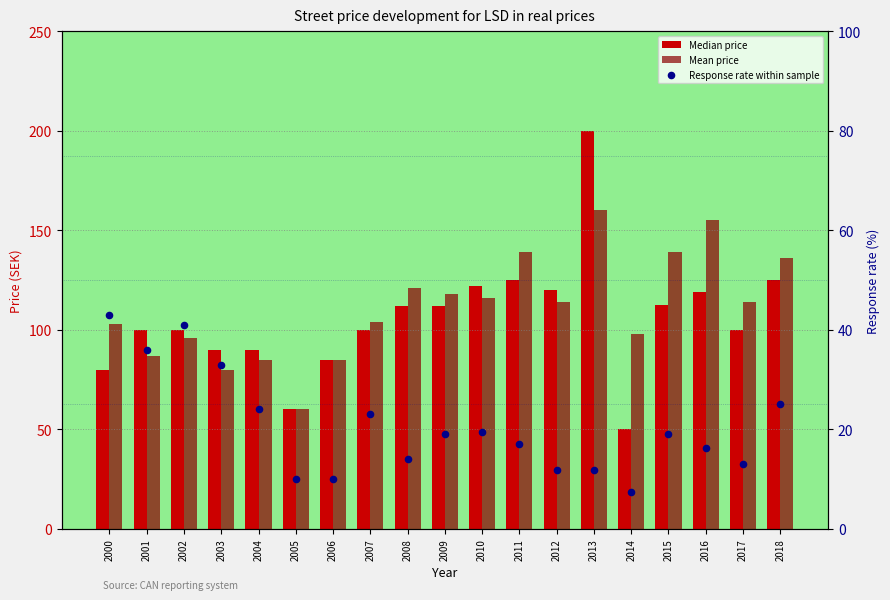

Which series reaches the minimum Y coordinate?

Response rate within sample